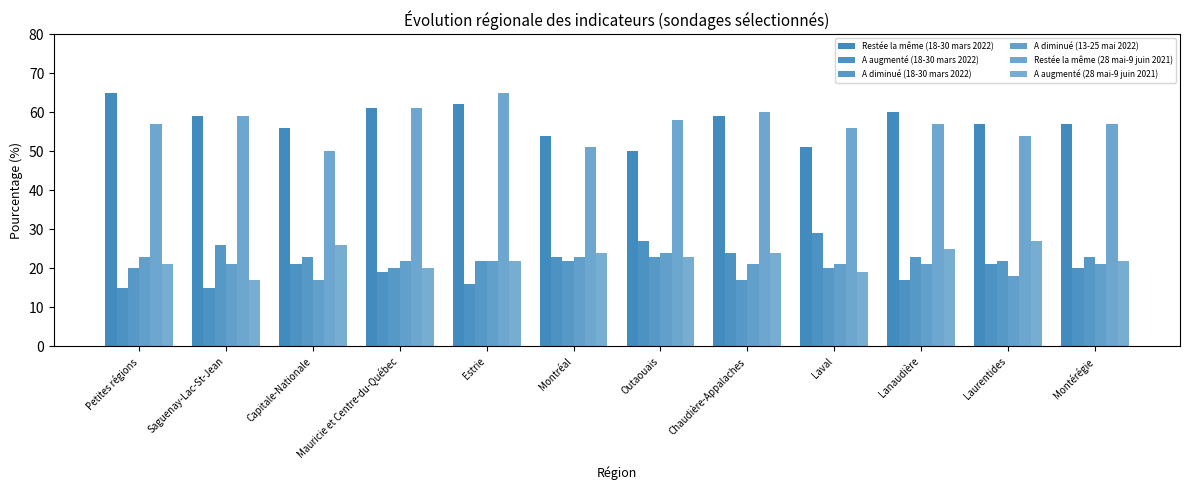

At how many categories does at least one series exceed 25?

12